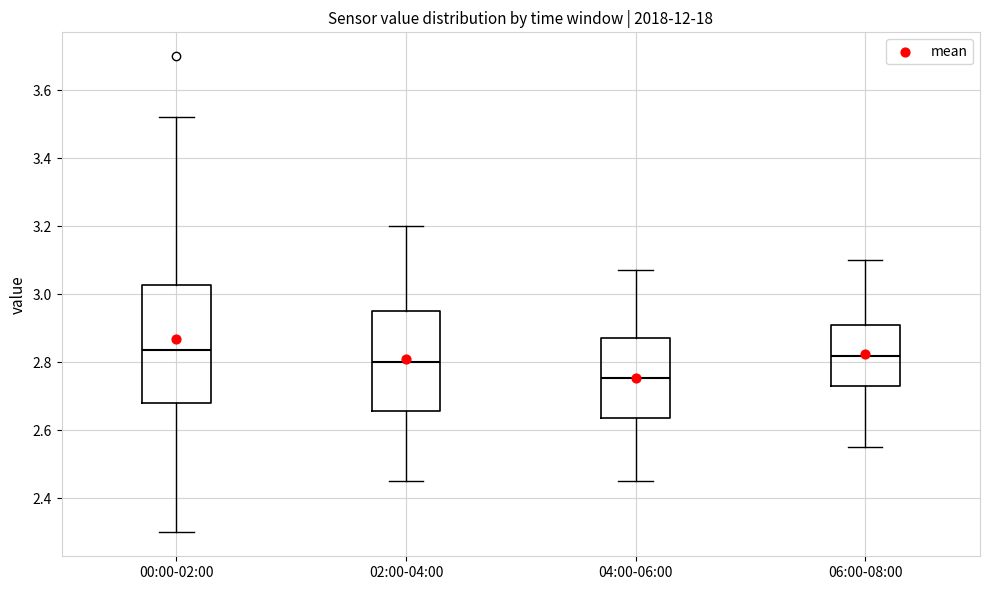

Where is the lower edge of the box for 04:00-06:00 on the y-axis? The values are not printed on the chart, so give them approximately, as read against the axis.

2.64